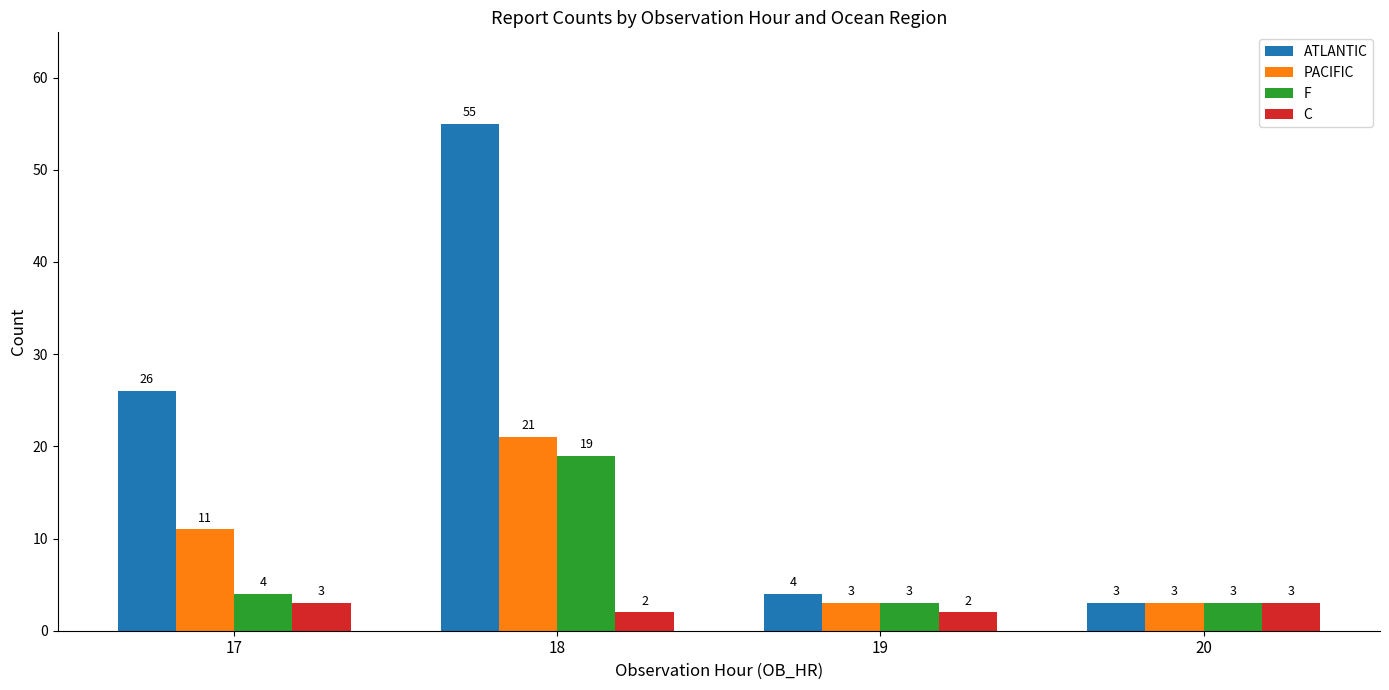

Reading left to right, transcribe all the data shown in this chart.

ATLANTIC: 26	55	4	3
PACIFIC: 11	21	3	3
F: 4	19	3	3
C: 3	2	2	3